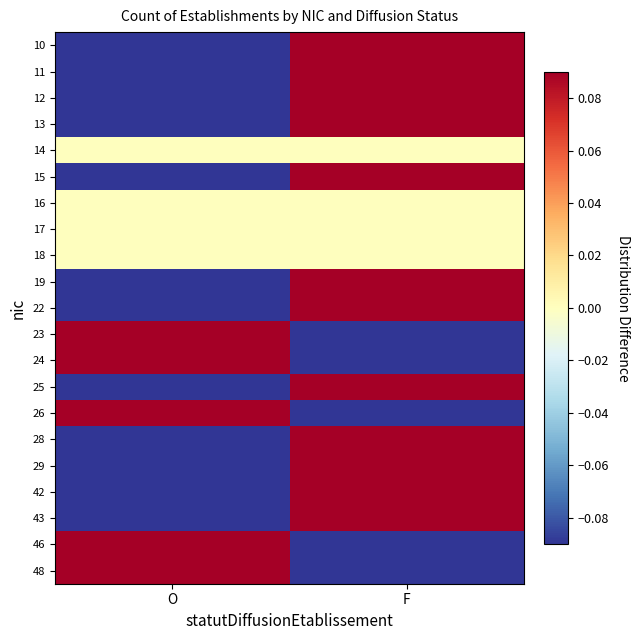

What is the maximum value shown in the chart?

0.3